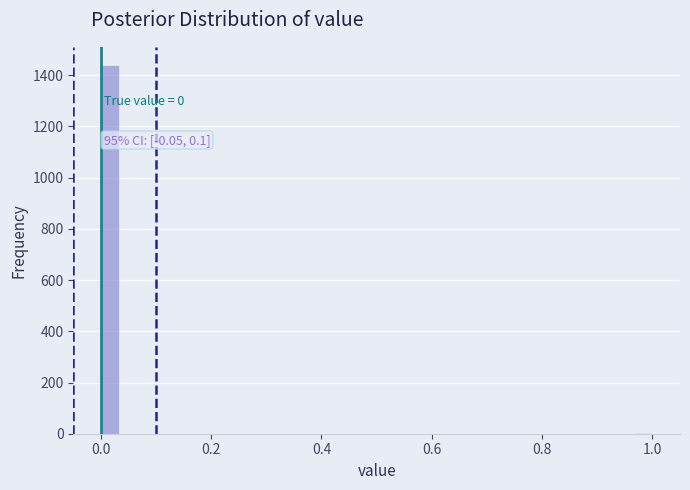

Read against the x-axis, roughly where is the centre of the tallest bar?

0.02